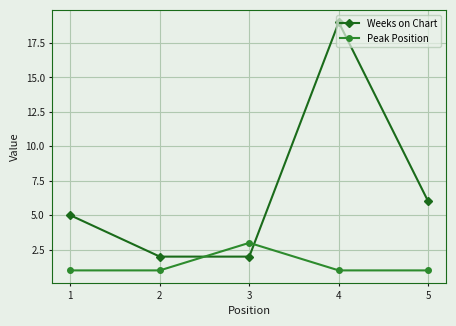

What is the difference between the maximum and minimum values in the Weeks on Chart series?

17